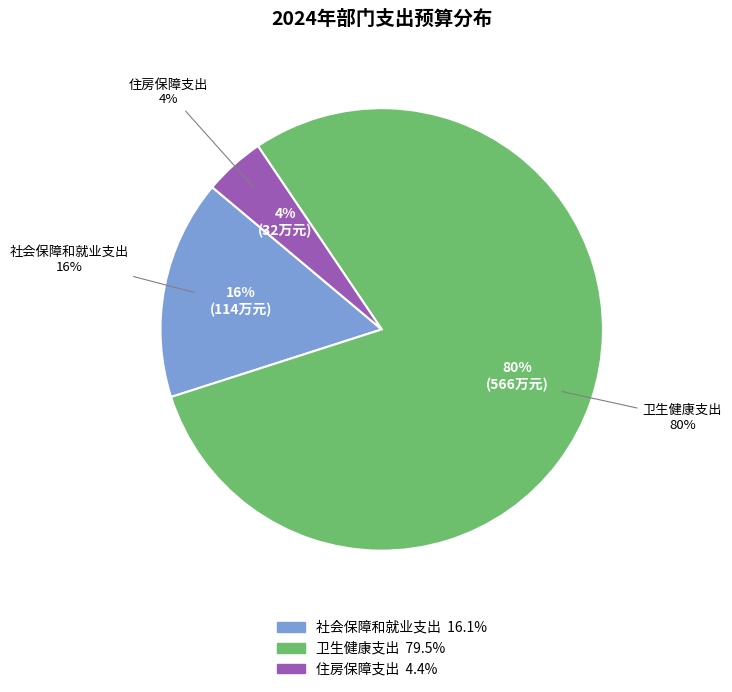

How many slices are in this pie chart?

3